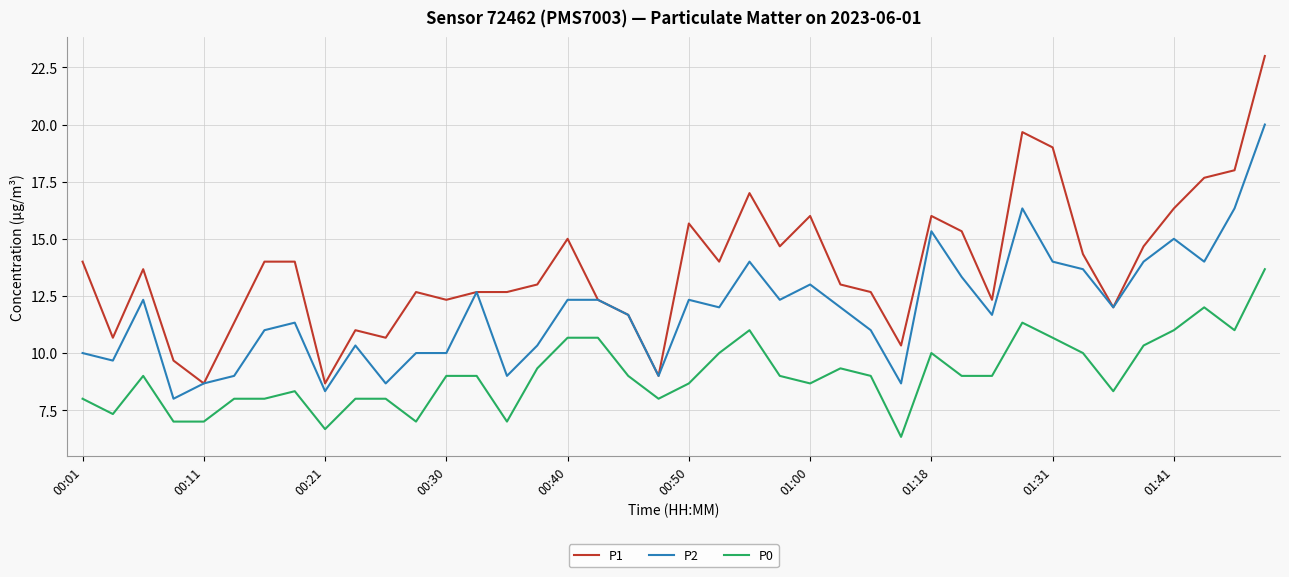

What is the greatest value displayed?

23.0